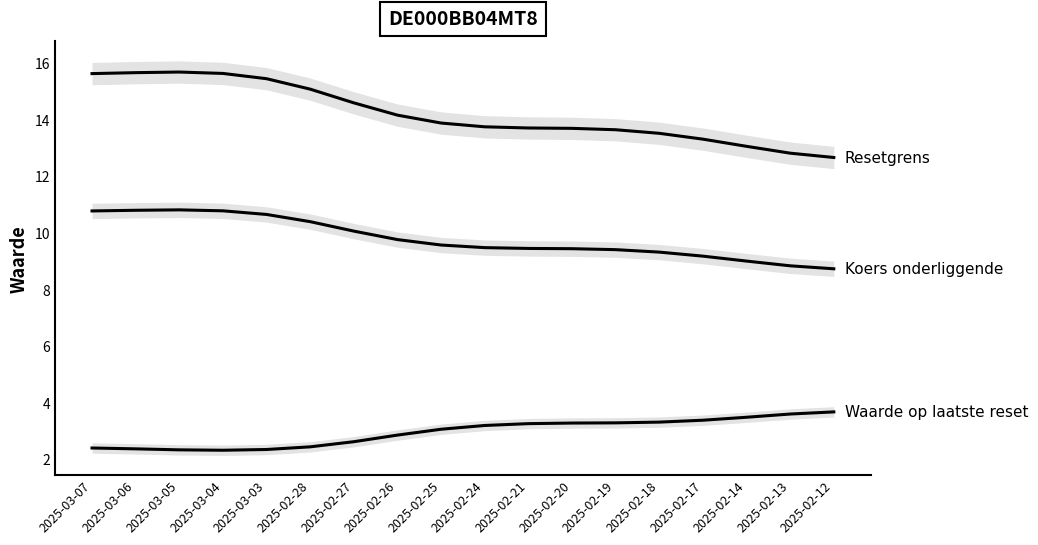

Reading left to right, list all the values displayed in this chart.

Resetgrens: 15.6	15.7	15.7	15.6	15.4	15.1	14.6	14.2	13.9	13.7	13.7	13.7	13.6	13.5	13.3	13.1	12.8	12.7
Koers onderliggende: 10.8	10.8	10.8	10.8	10.7	10.4	10.1	9.8	9.6	9.5	9.5	9.4	9.4	9.3	9.2	9.0	8.8	8.7
Waarde op laatste reset: 2.4	2.4	2.3	2.3	2.4	2.4	2.6	2.9	3.1	3.2	3.3	3.3	3.3	3.3	3.4	3.5	3.6	3.7